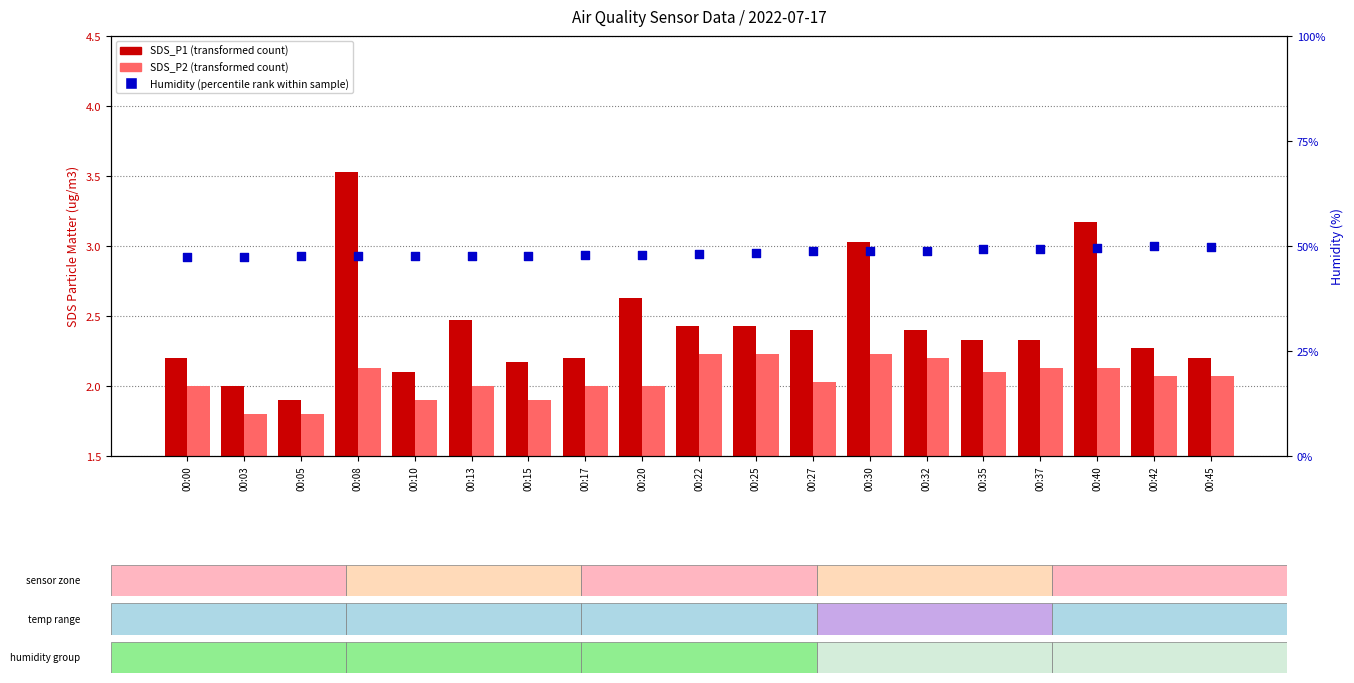

Which series has the largest Y range (max minus min)?

Humidity (percentile rank within sample)